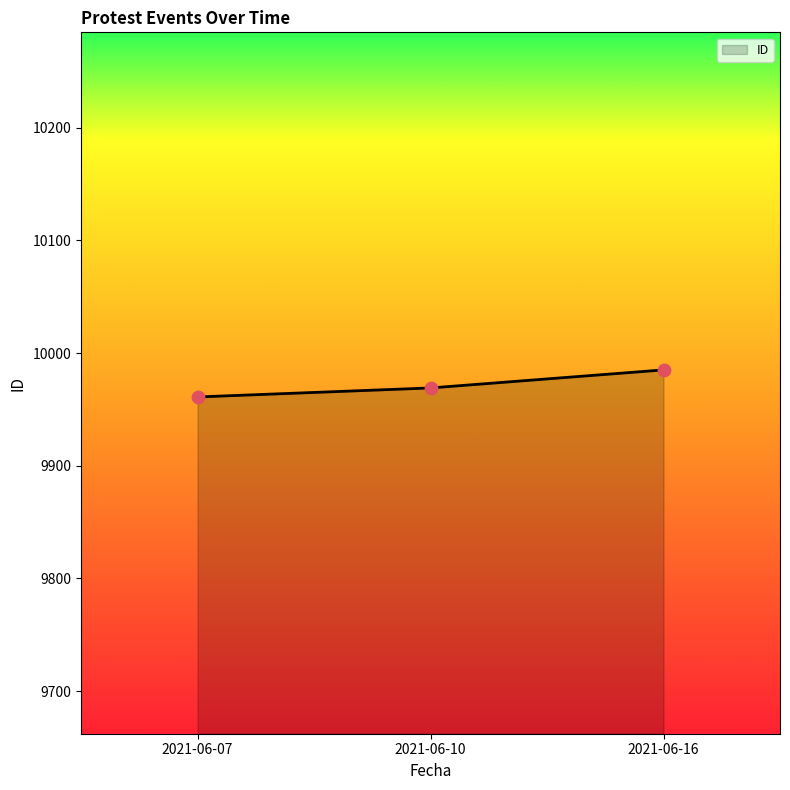

What is the change in value from 2021-06-07 to 2021-06-10?

+8